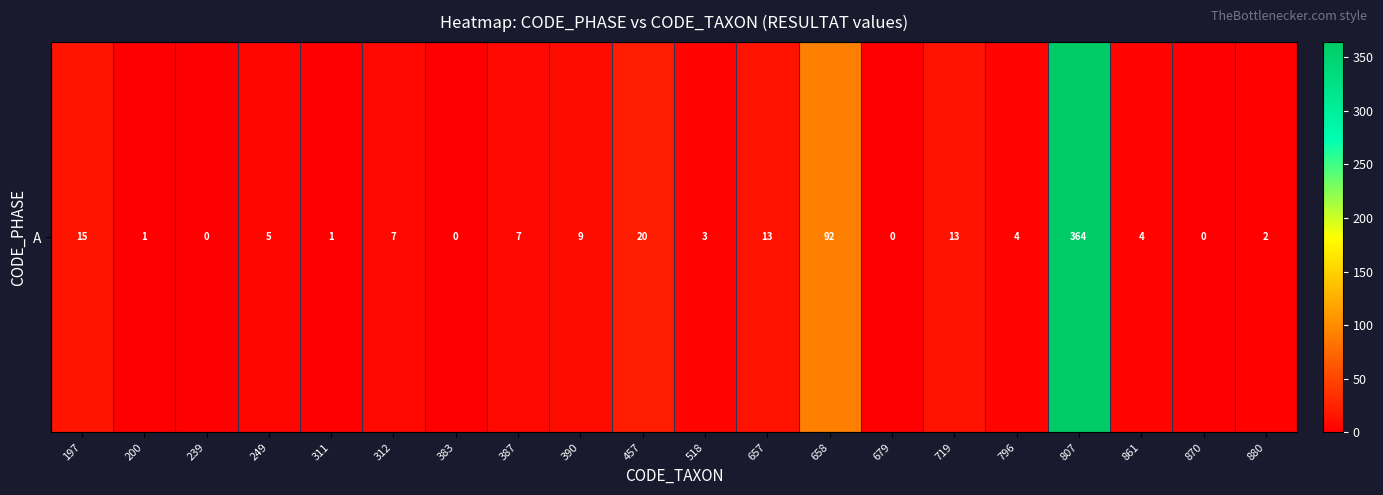

Reading left to right, what are all the values shown in this chart?

15	1	0	5	1	7	0	7	9	20	3	13	92	0	13	4	364	4	0	2